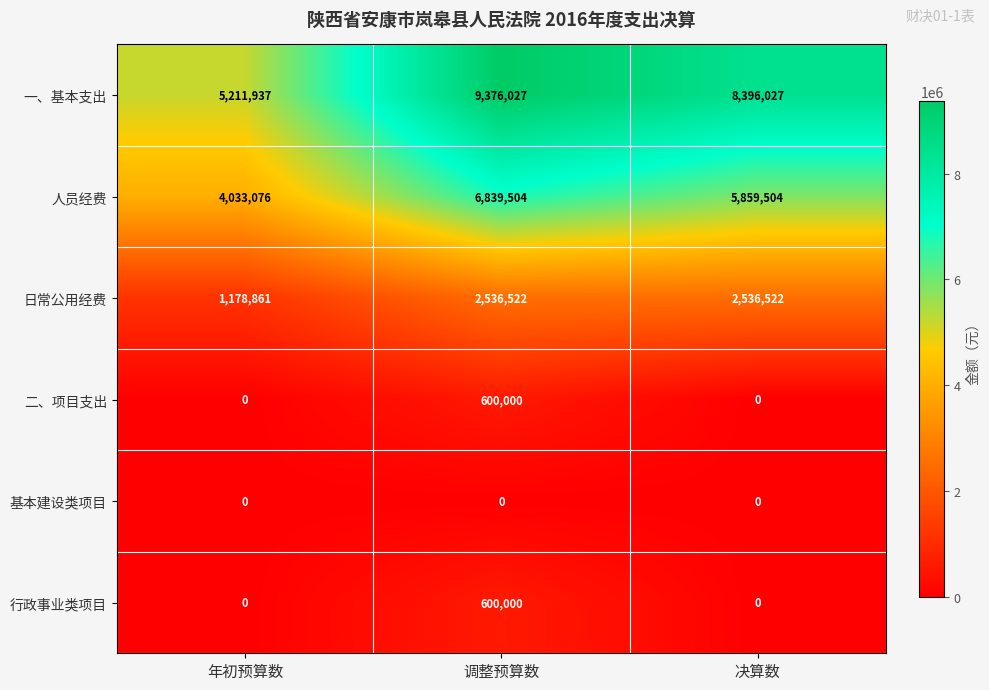

The value of 一、基本支出 at 年初预算数 is 1426018. True or false?

False